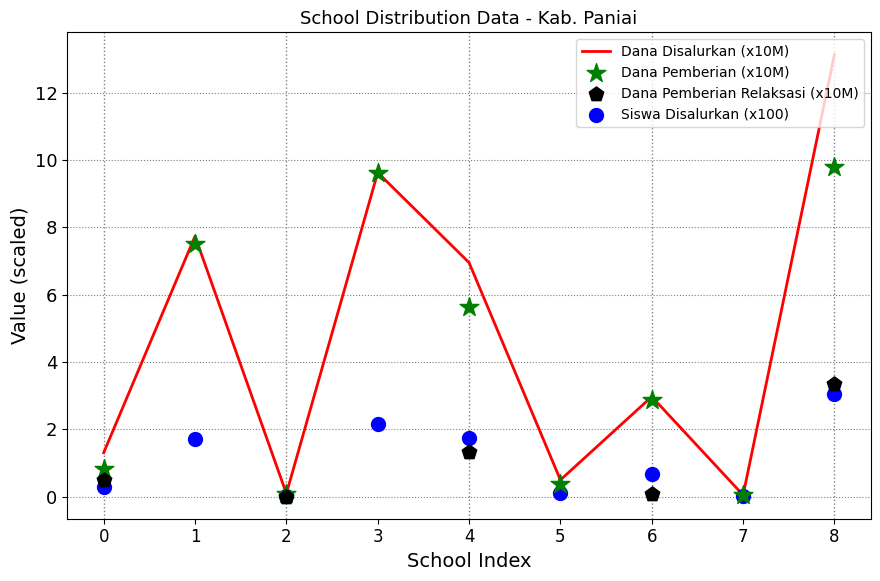

Where is Dana Disalurkan (x10M) nearest to the value 6?

4